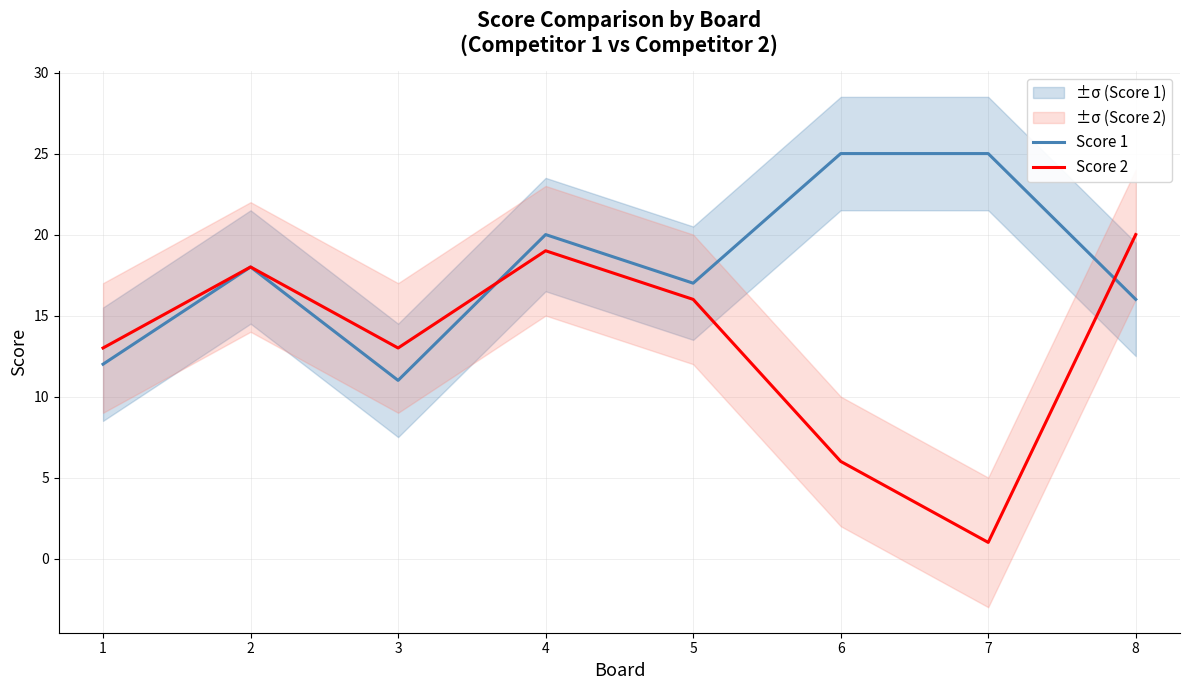

Where is the first local minimum for Score 1?

3